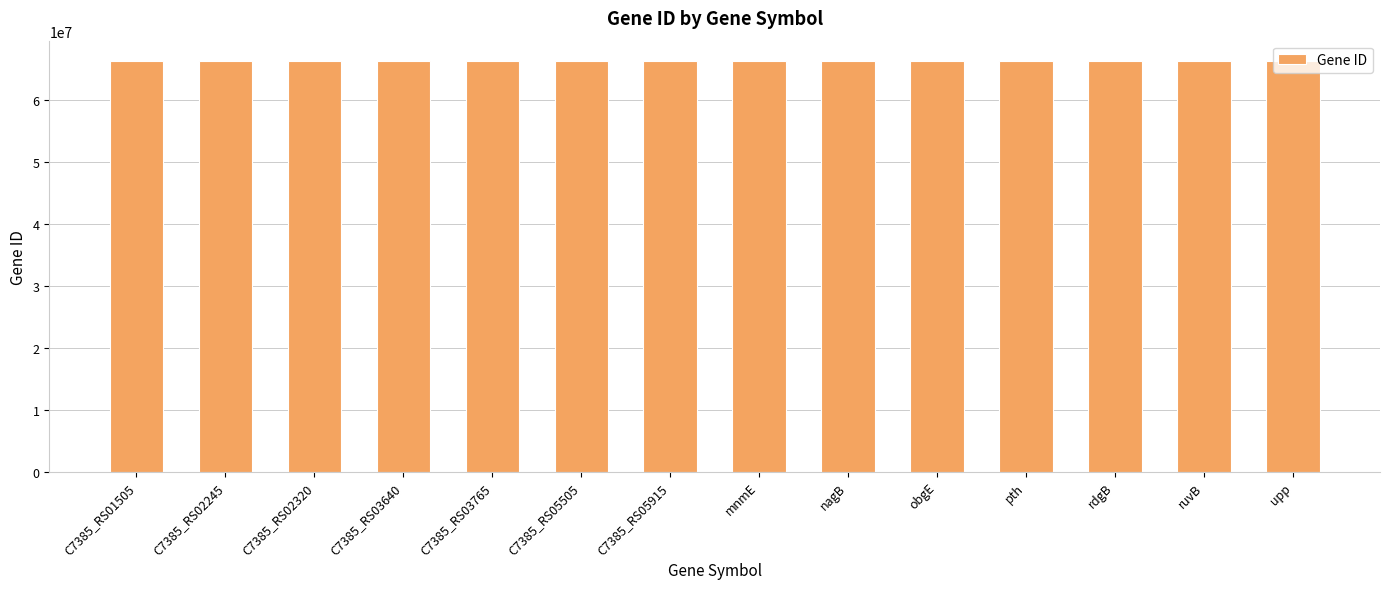

How many bars are there in total?

14